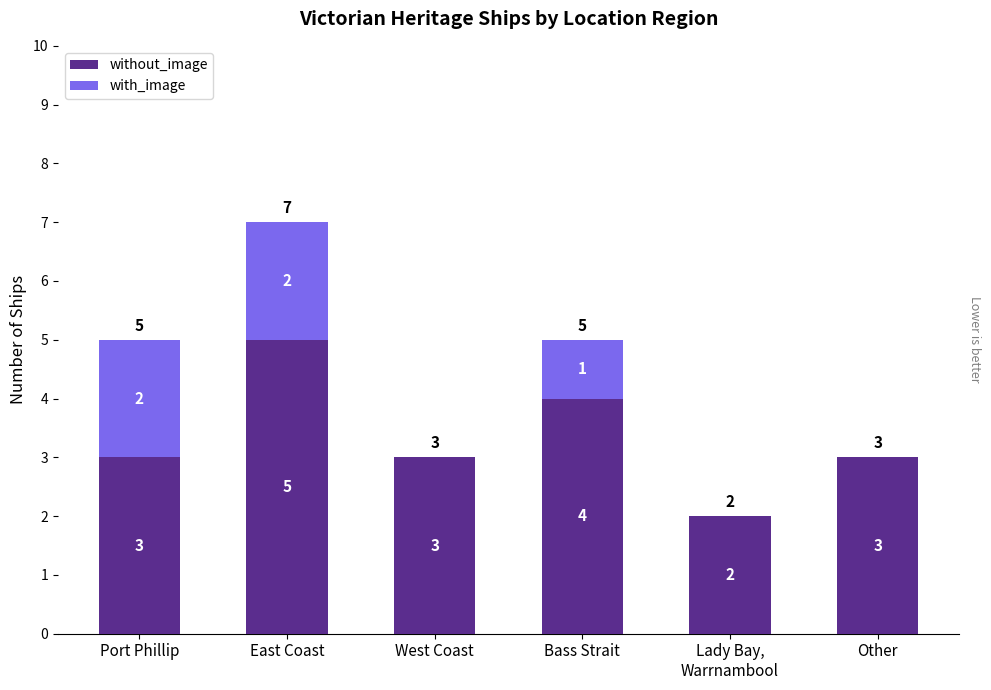

What is the total value across all series at Port Phillip?

5